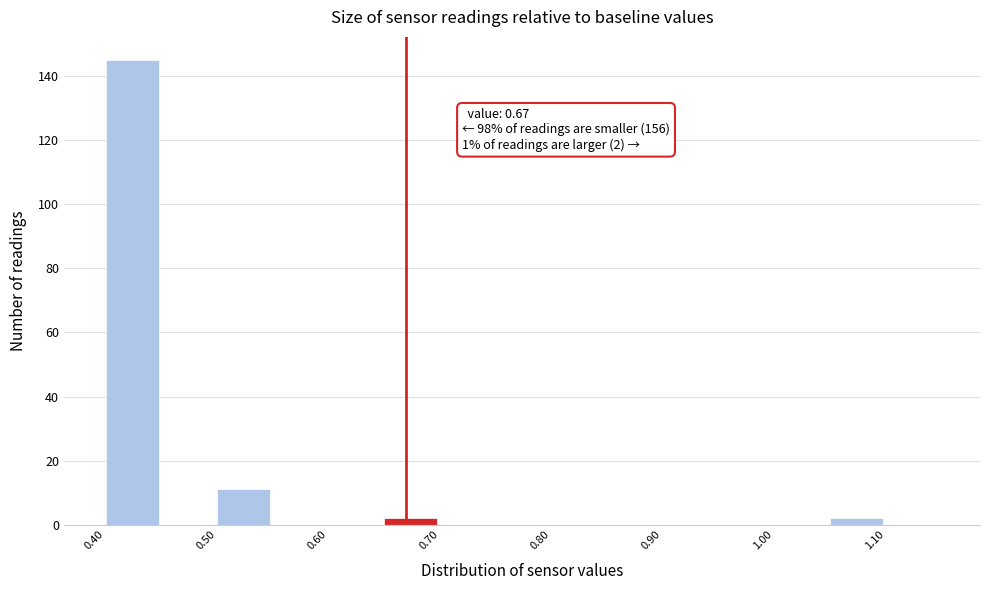

Over which range of the x-axis is the bar tallest?

0.40 to 0.45